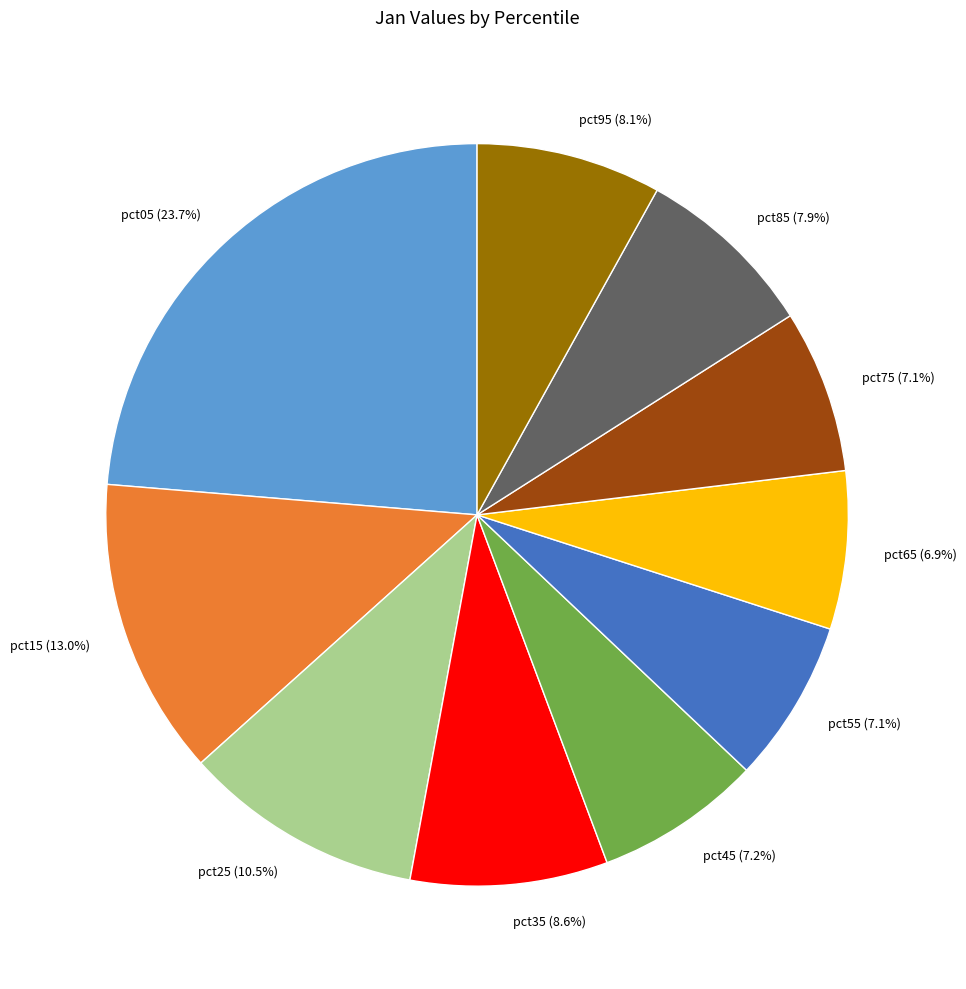

Is there a majority slice in this chart?

No